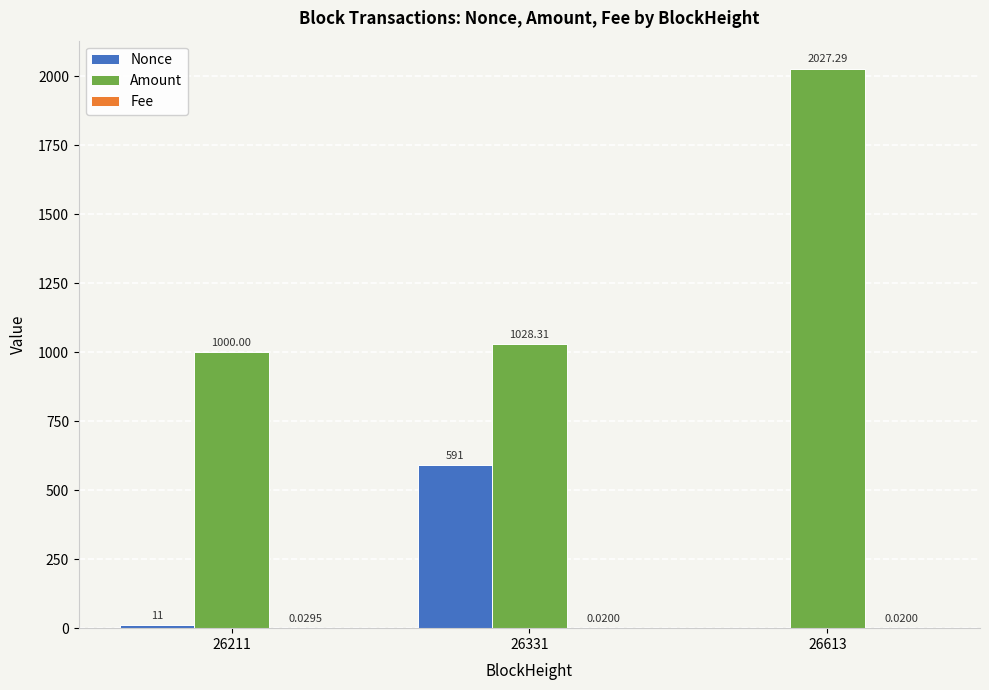

Between 26211 and 26613, which series saw the biggest shift?

Amount